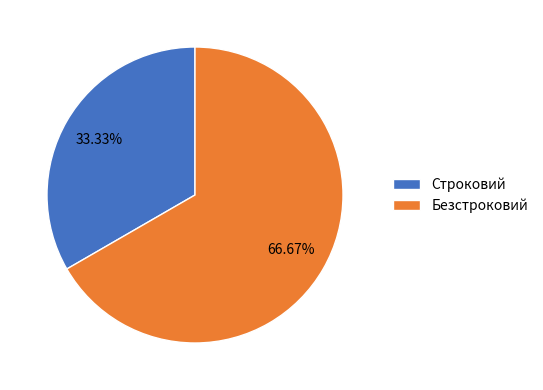

Does any single category account for the majority?

Yes